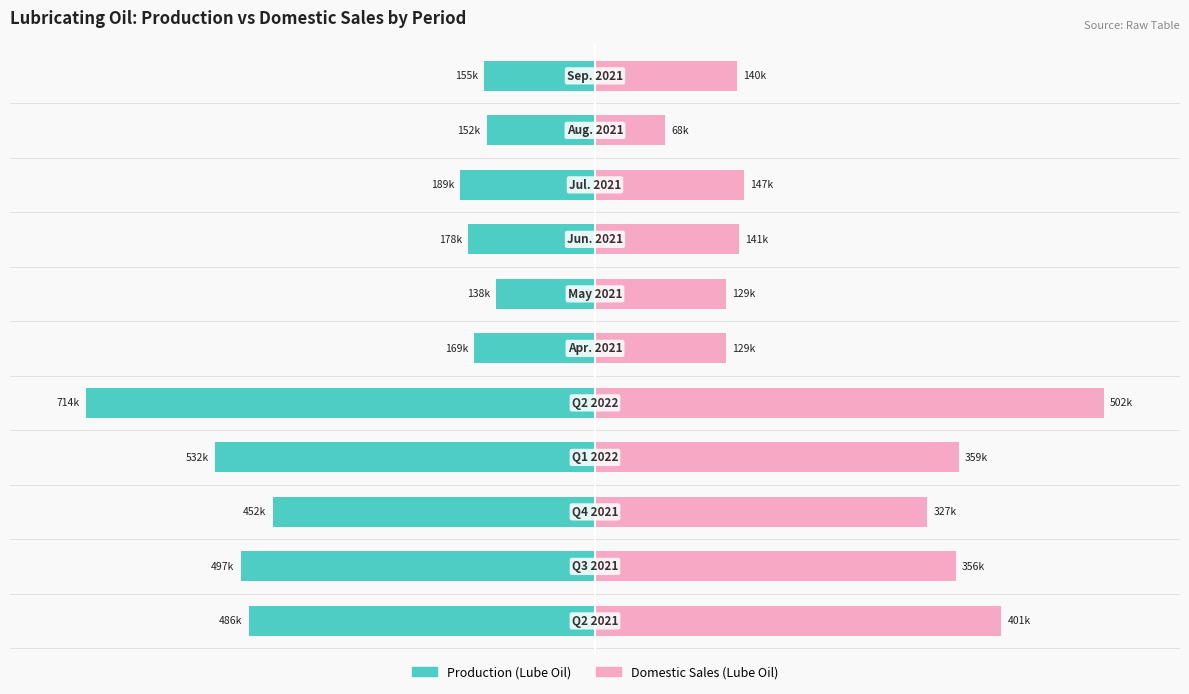

What is the difference between the highest and lowest values at 8?

55.8